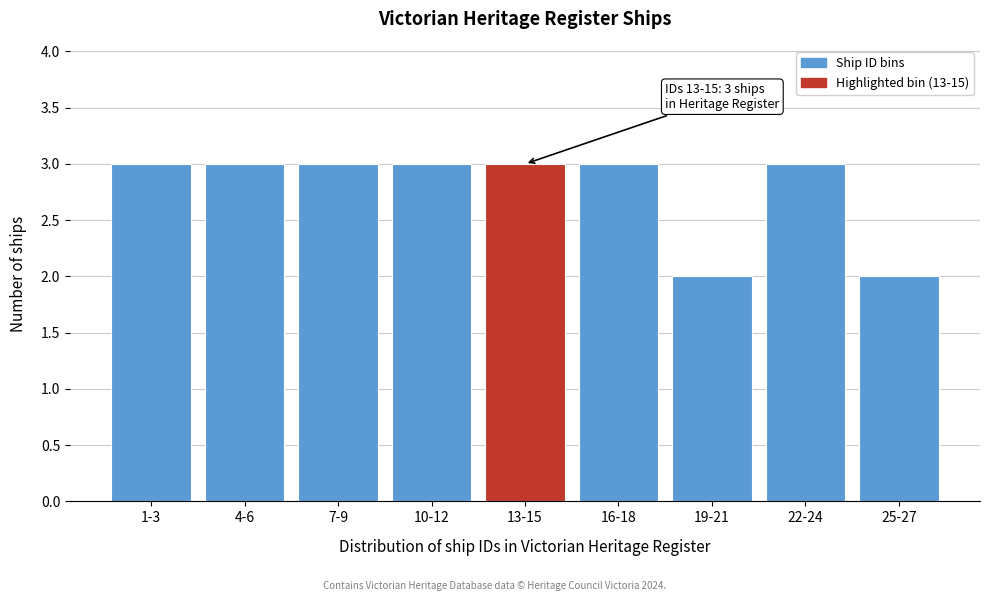

Reading left to right, list all the values displayed in this chart.

1-3=3	4-6=3	7-9=3	10-12=3	13-15=3	16-18=3	19-21=2	22-24=3	25-27=2